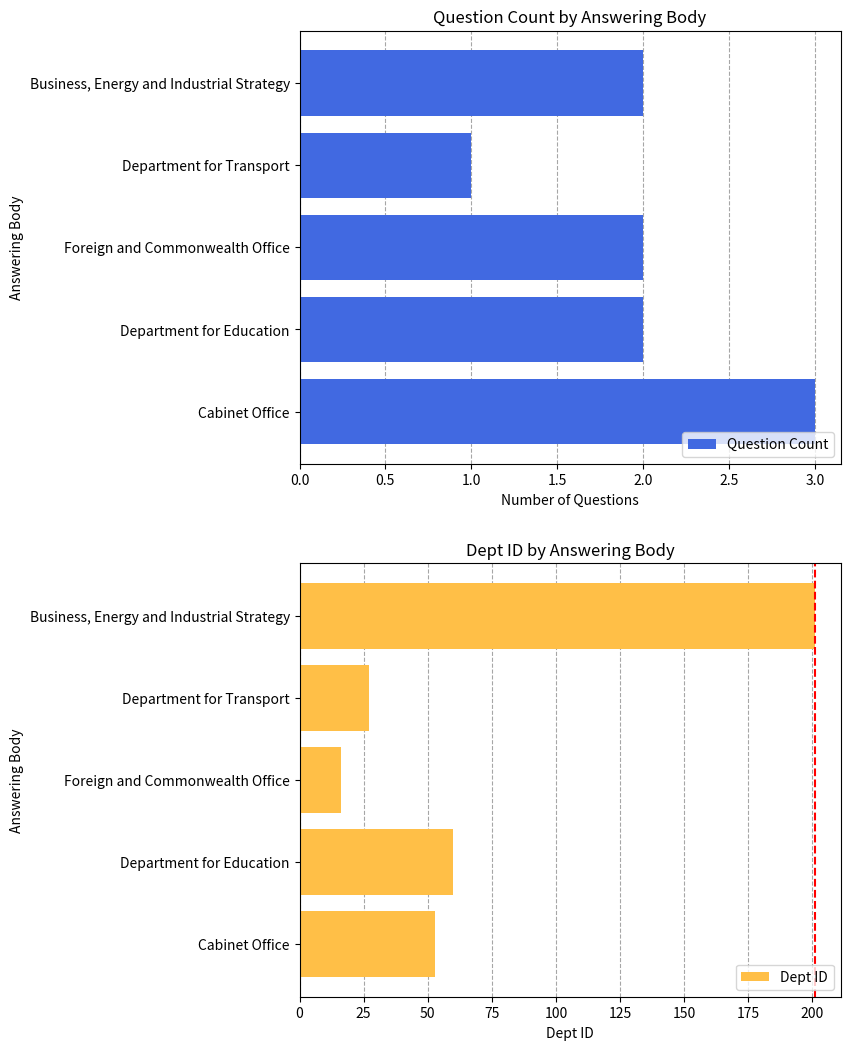

How many data points in Question Count are above 2?

1